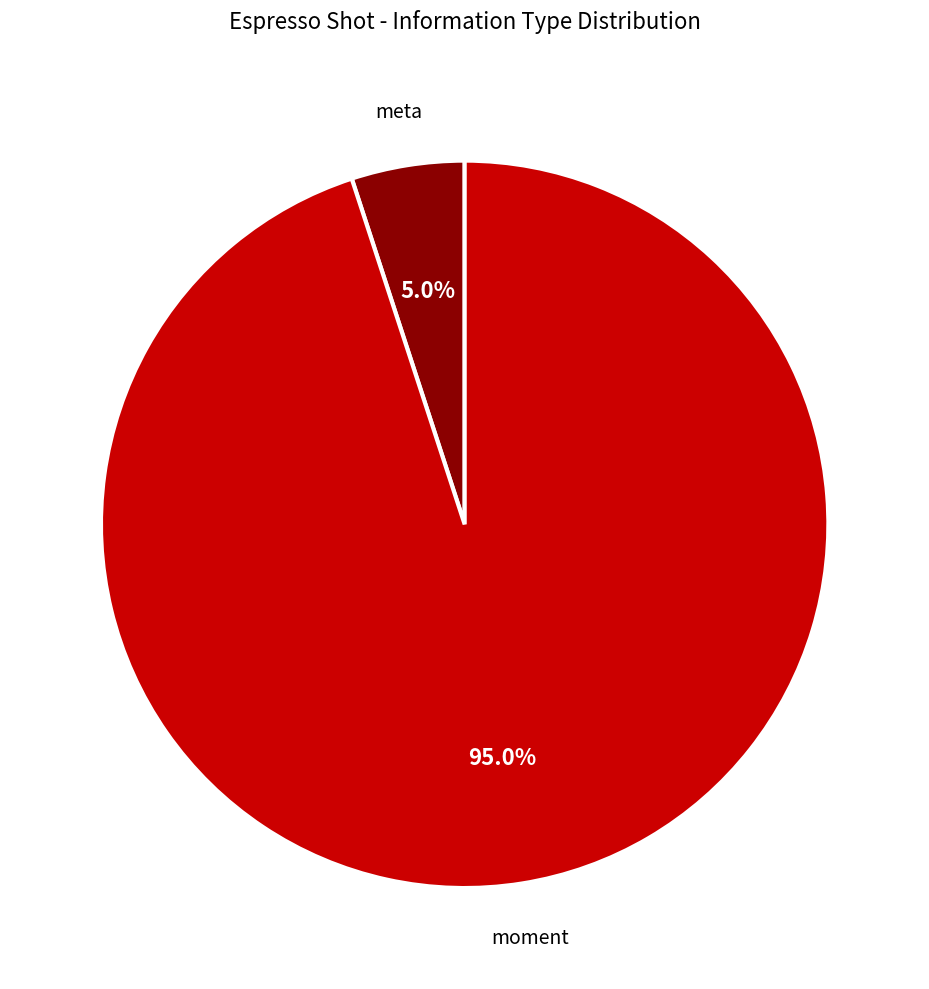

Is there any slice that represents more than half of the pie?

Yes